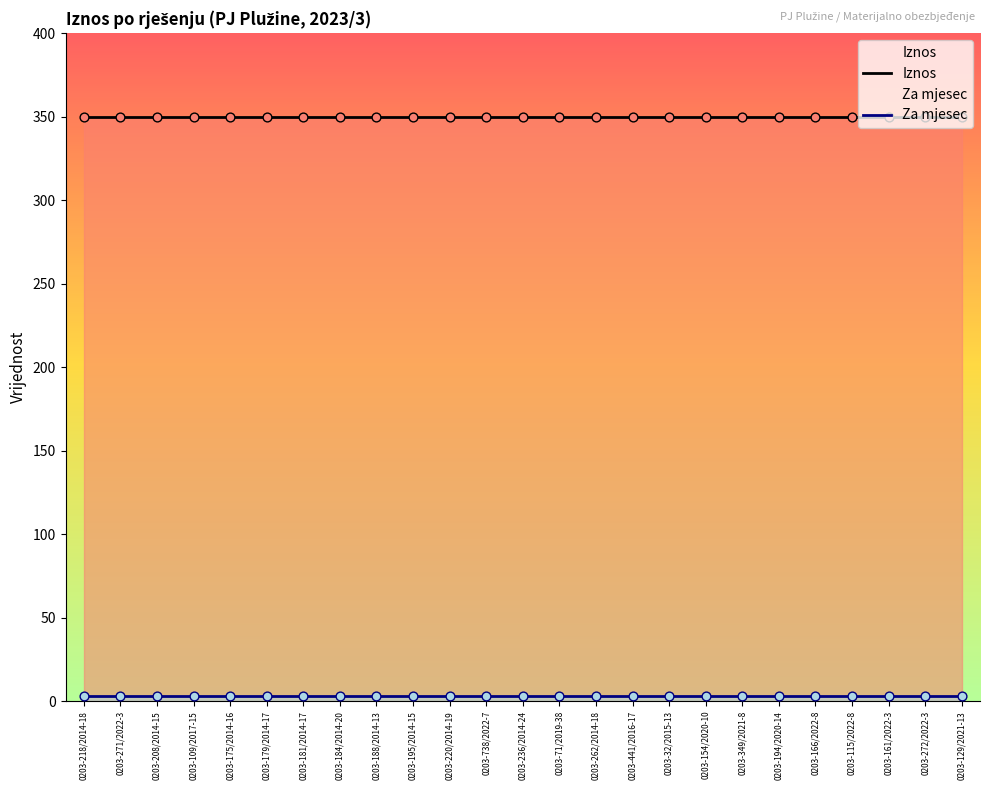

At which category is the sum across all series the highest?

0203-218/2014-18